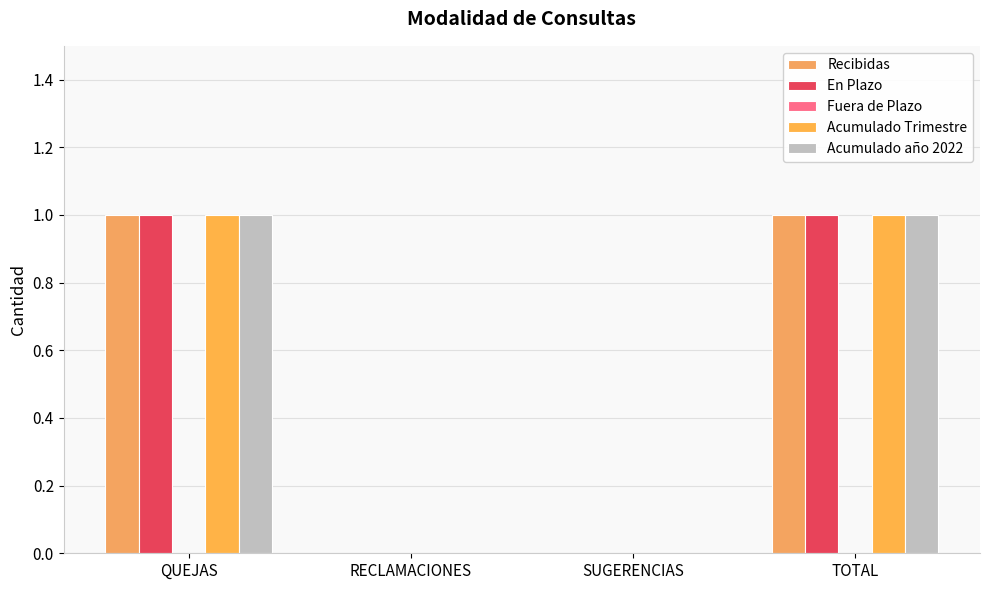

What is the label of the 2nd bar from the left?

RECLAMACIONES